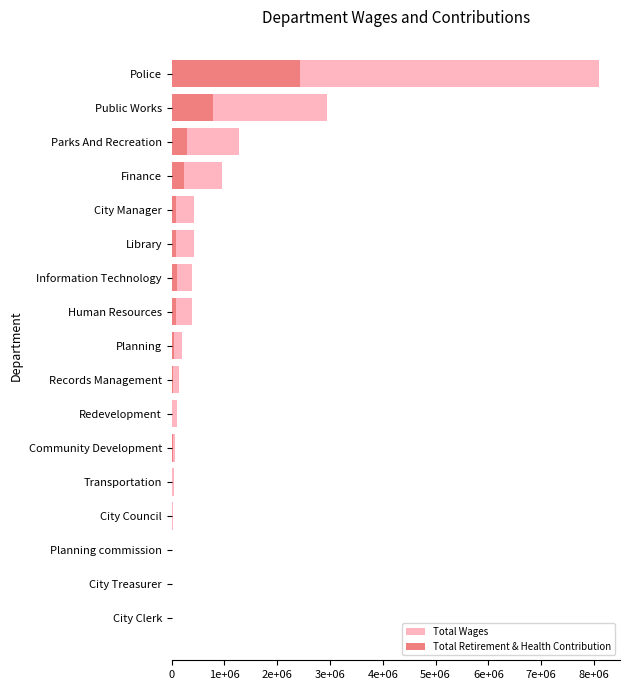

Reading left to right, what are all the values shown in this chart?

Total Wages: 2400	2400	12000	24540	45739	61850	108923	137717	191960	376358	382160	418153	423543	959734	1271435	2943270	8090375
Total Retirement & Health Contribution: 373	90	450	2606	14084	17832	7847	24084	42049	79909	102581	79763	87046	238865	292005	792854	2426403